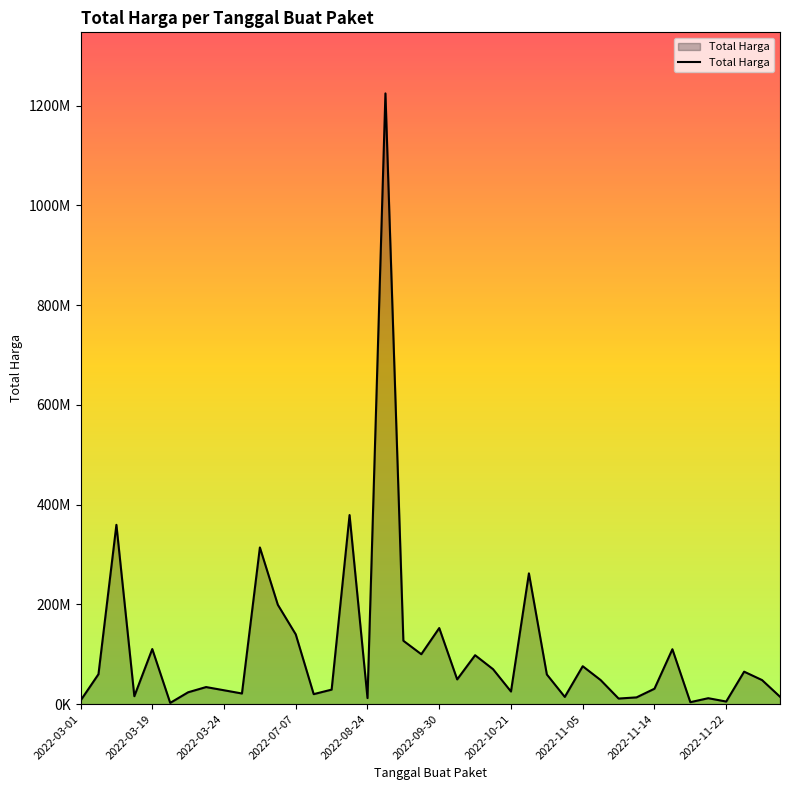

What is the minimum value shown in the chart?

2395750